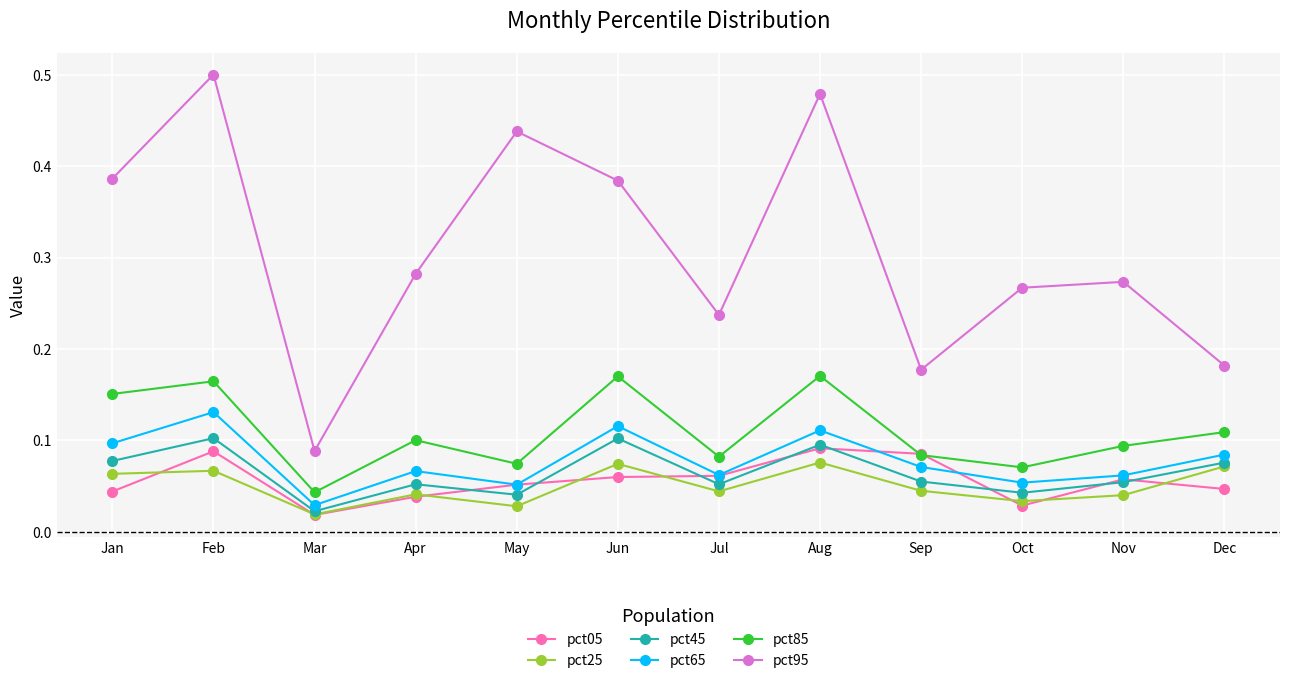

The value of pct25 at Feb is 0.0. True or false?

False